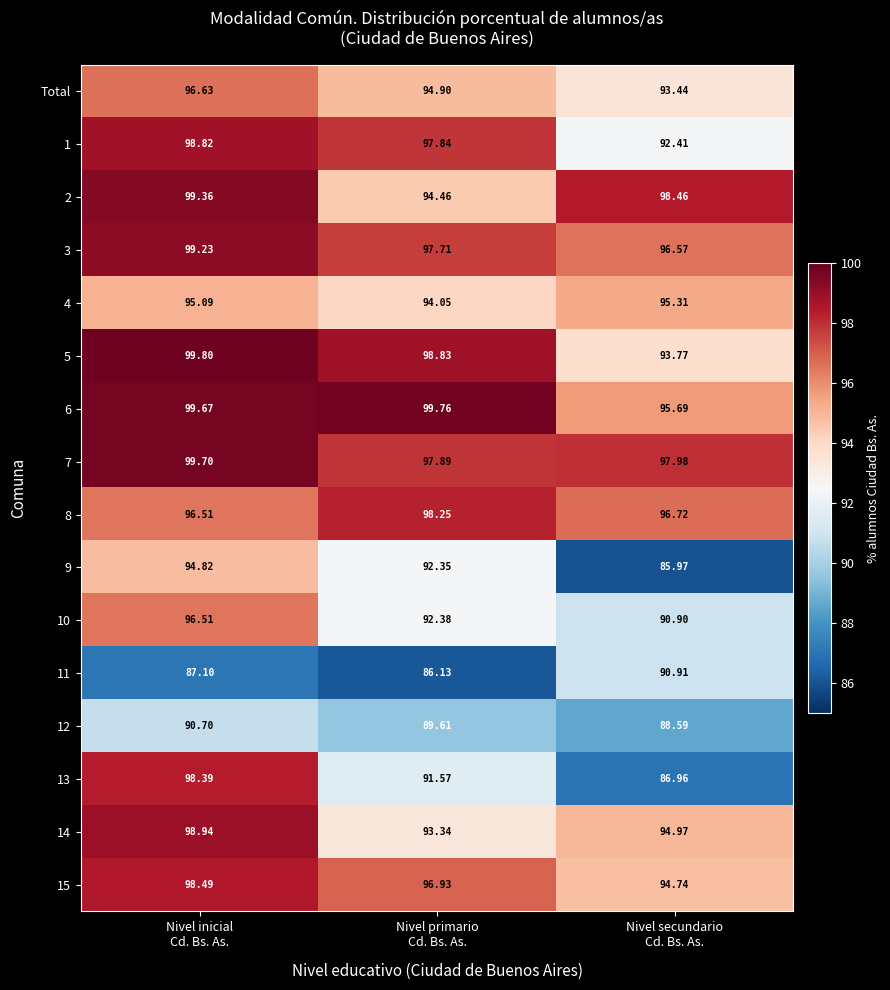

How many values in the 11 series exceed 87?

2